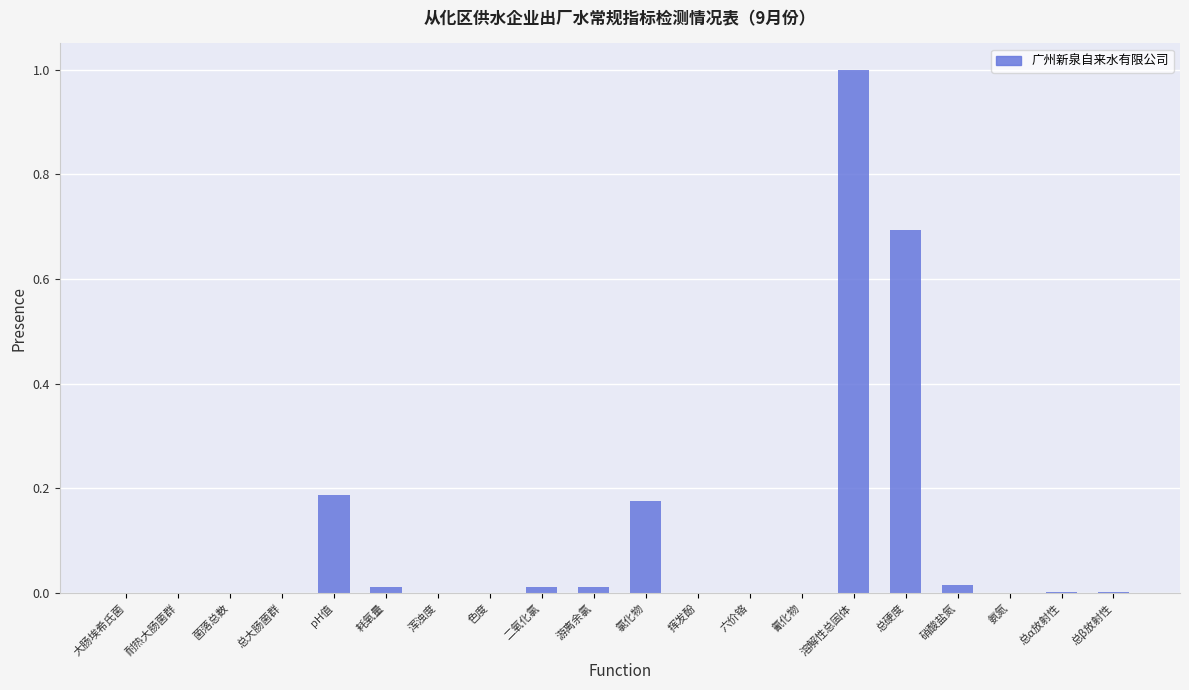

What is the approximate value at 总硬度?

0.7